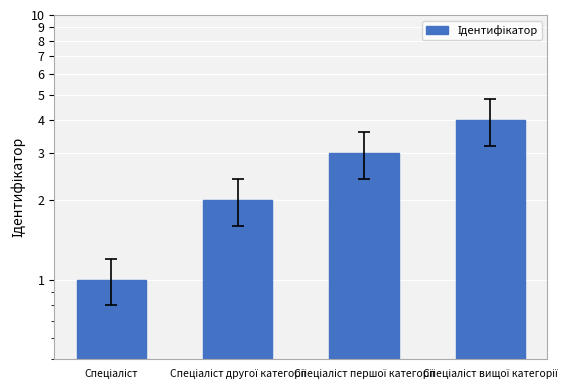

Reading left to right, what are all the values shown in this chart?

1	2	3	4